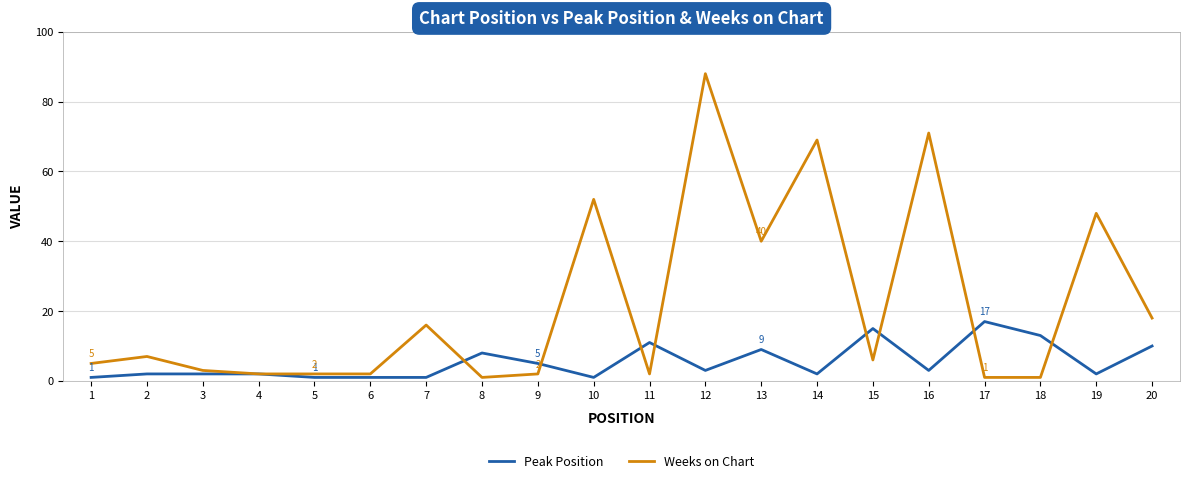

Which series has the largest total across all categories?

Weeks on Chart